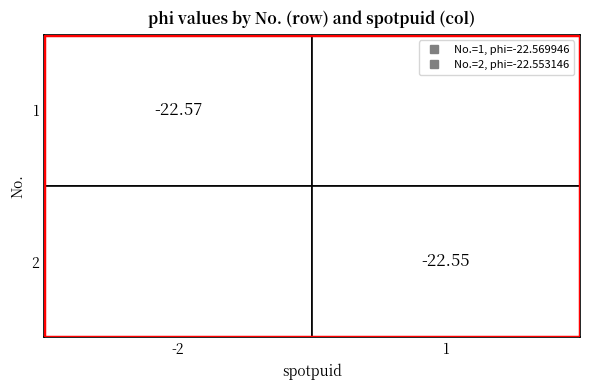

What is the average value?

-22.6